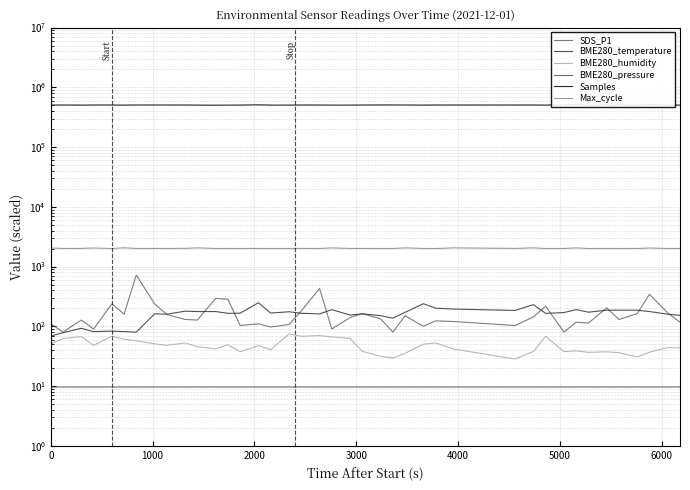

List the series in order of their peak value, lowest first.

BME280_pressure, BME280_humidity, BME280_temperature, SDS_P1, Max_cycle, Samples